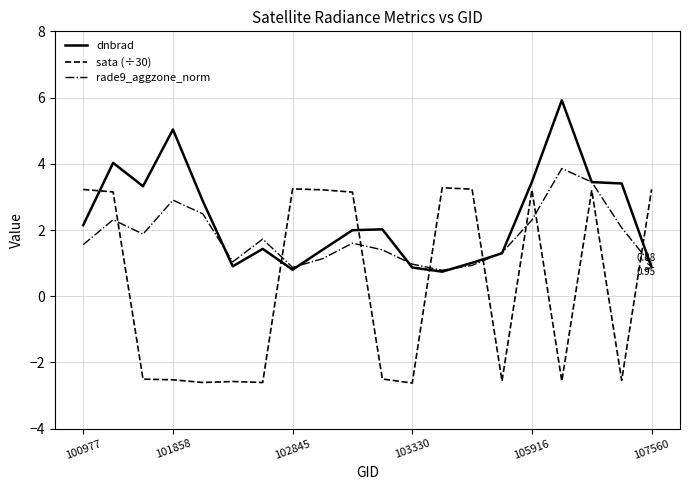

Which series has the widest spread of values?

sata (÷30)